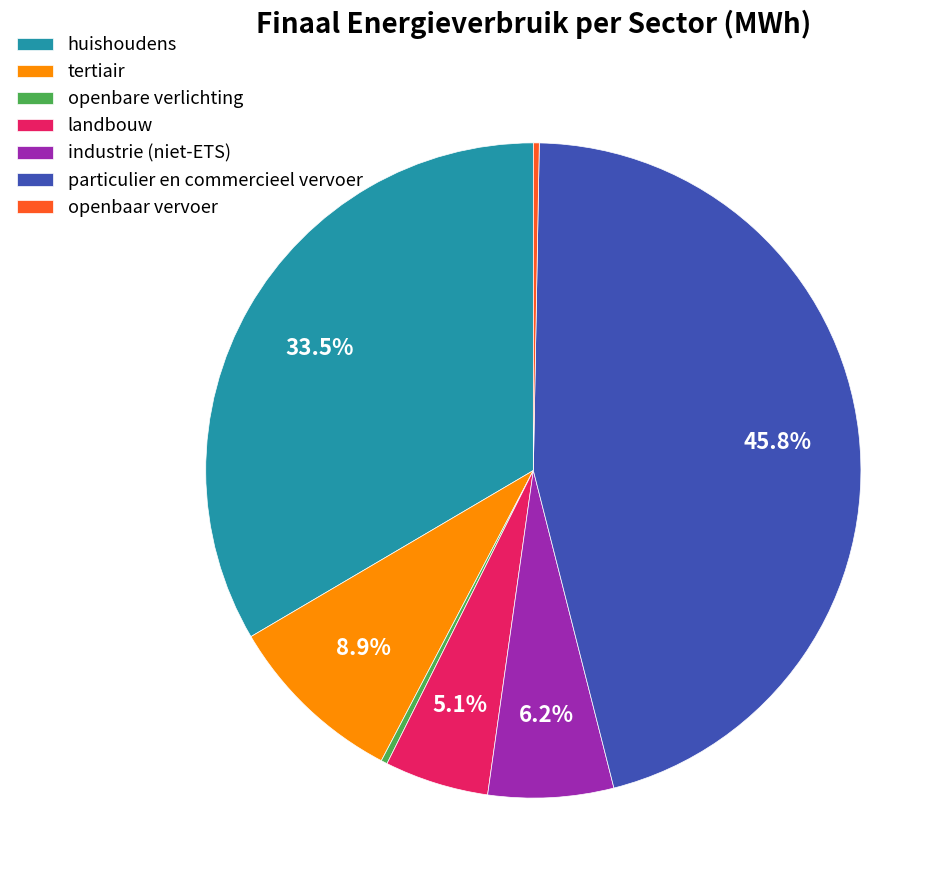

Approximately how many times larger is the value at industrie (niet-ETS) compared to tertiair?

0.7